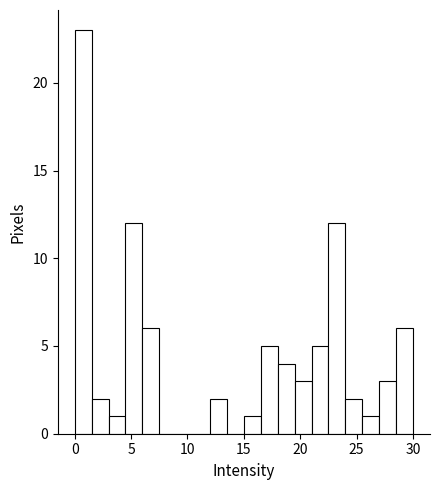

Around what value on the x-axis is the tallest bar? Give the approximate position of its centre, as read against the axis.

1.0